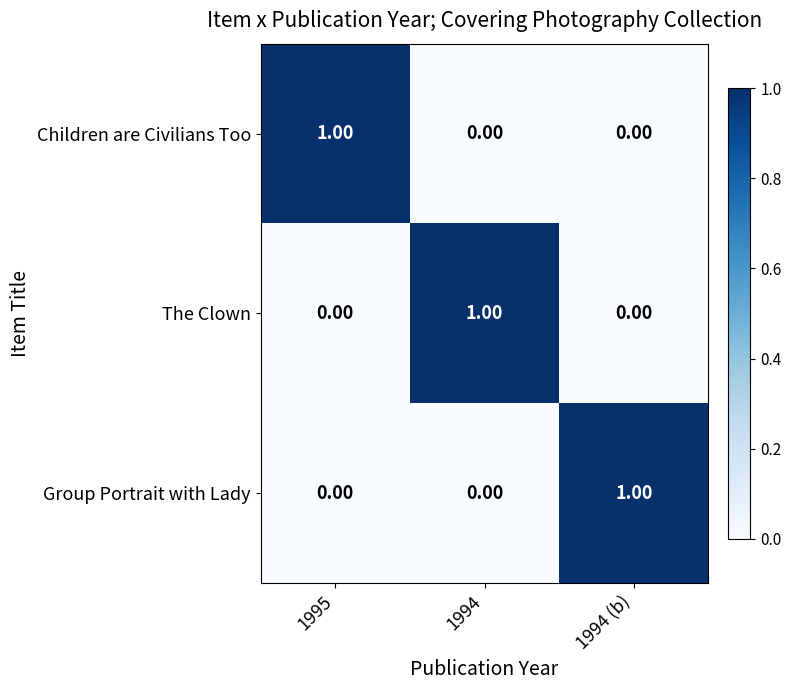

At how many categories does at least one series exceed 0?

3